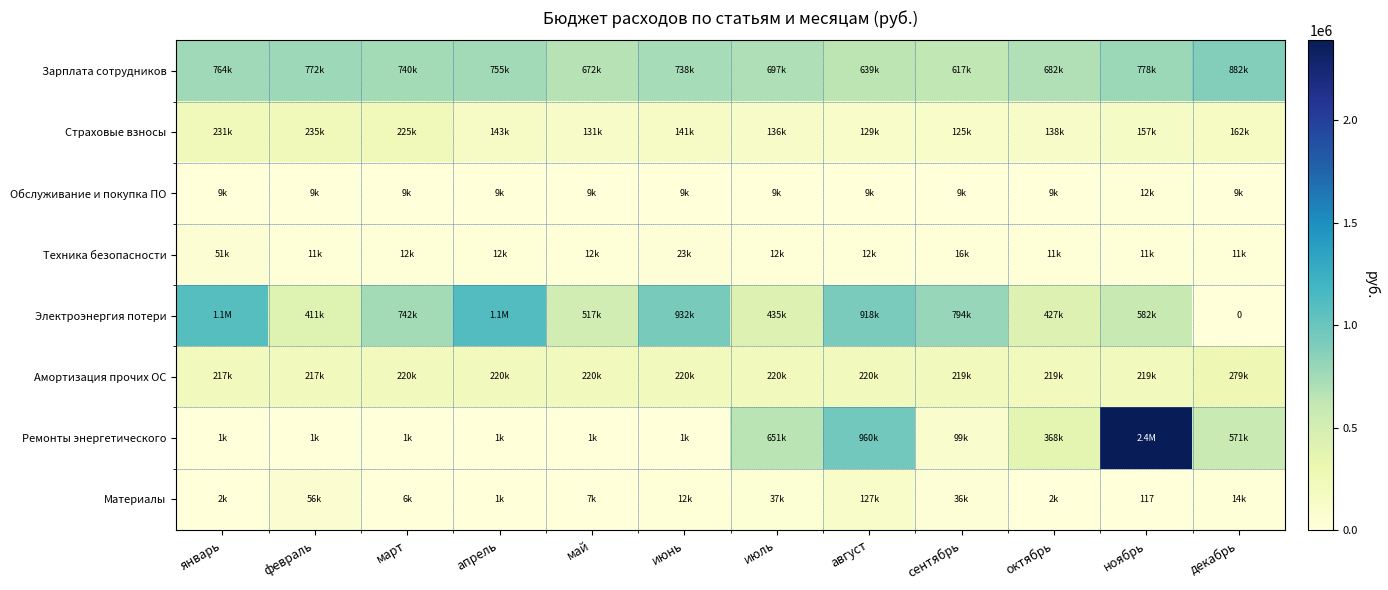

How many values in the Материалы series exceed 12176?

6